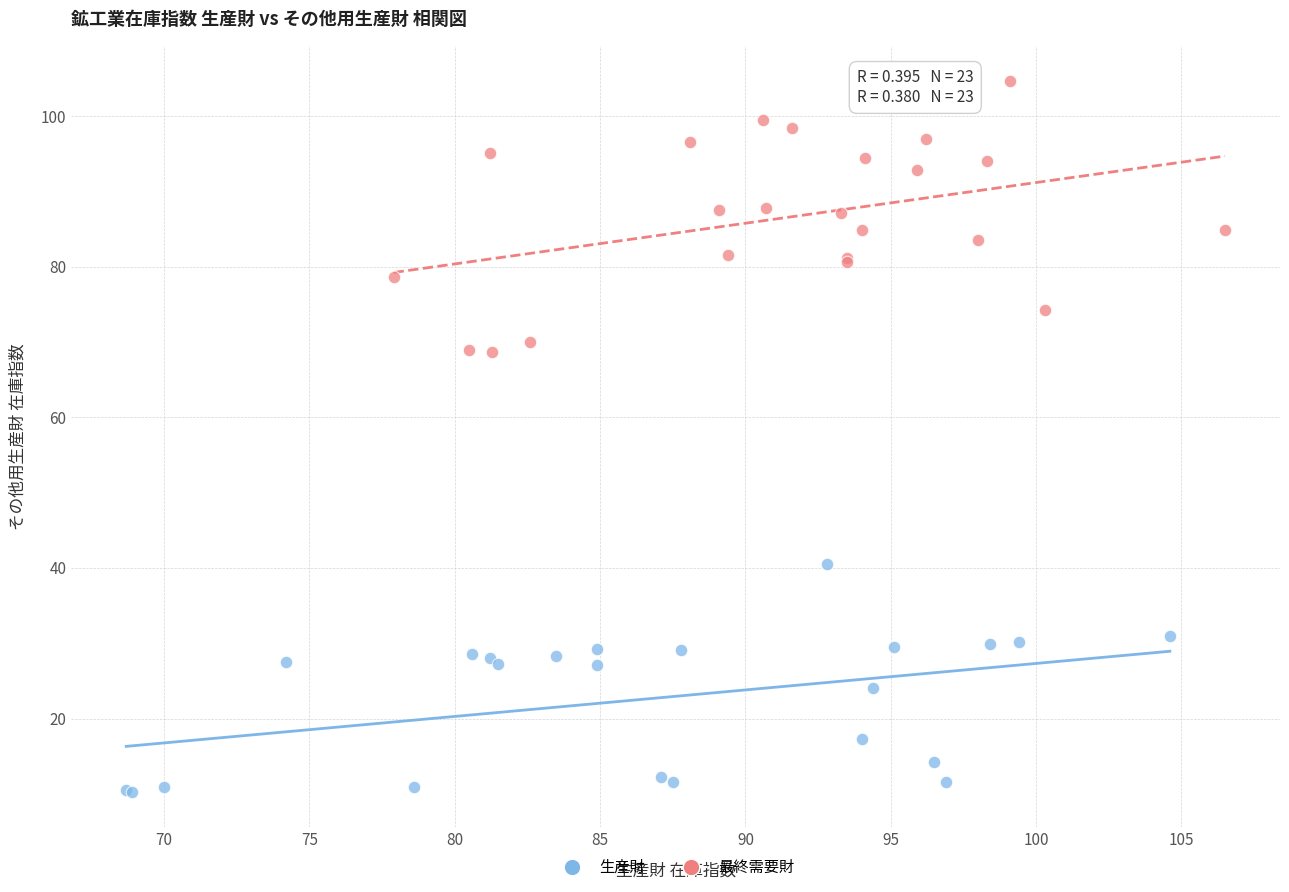

Which series has the widest spread of Y values?

最終需要財